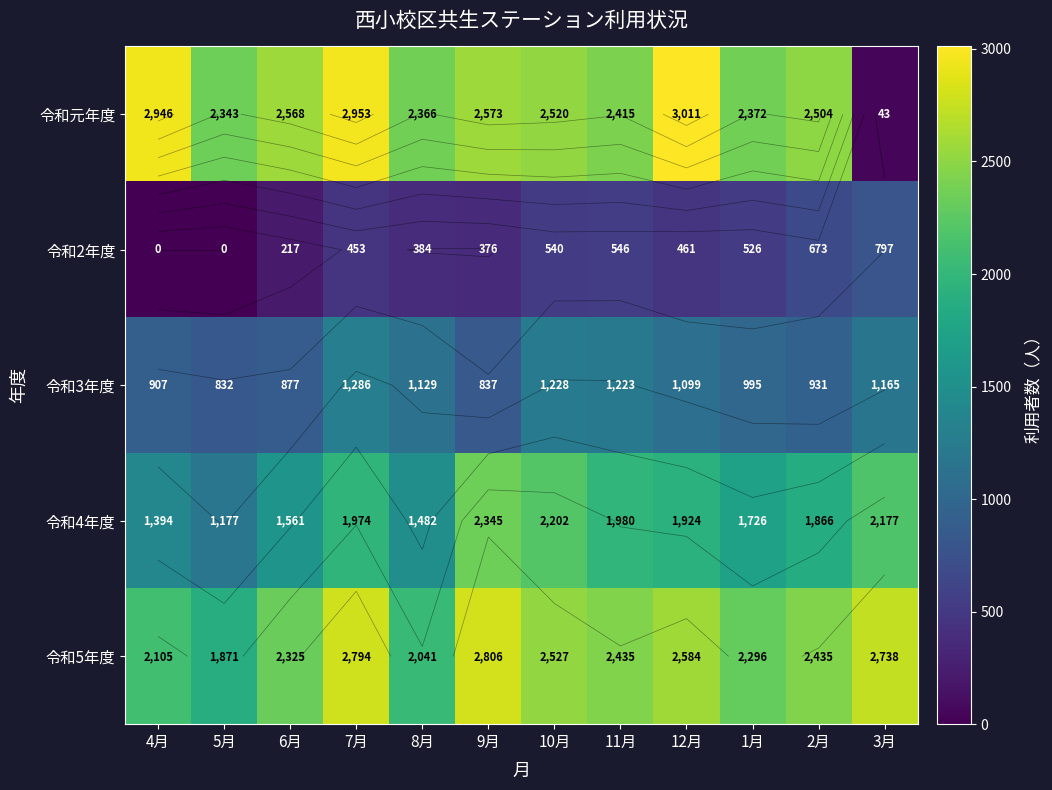

What is the difference between the second highest and second lowest values in the 令和4年度 series?

808